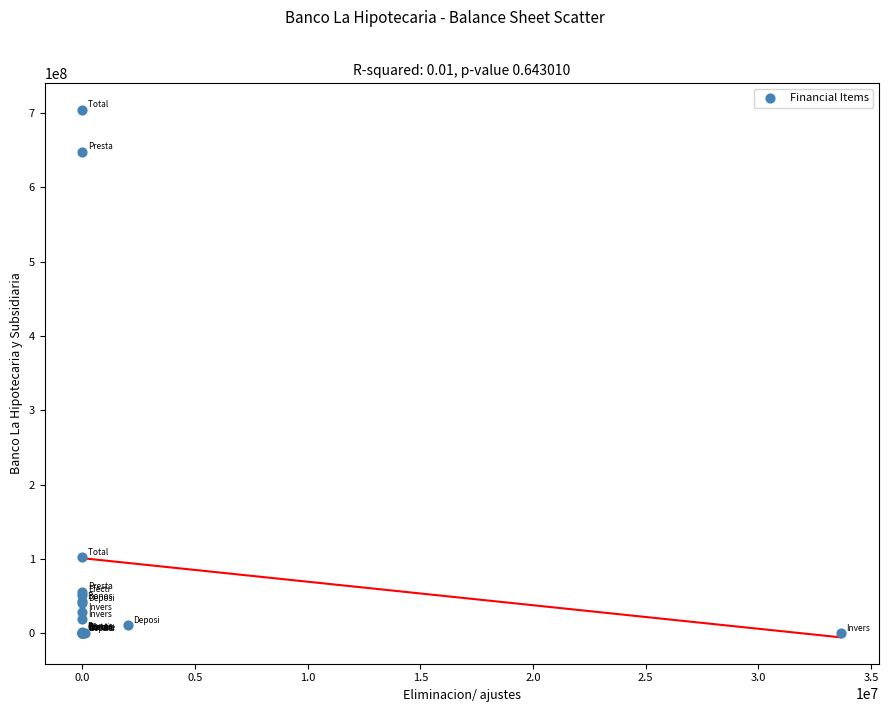

What Y value in the scatter plot is closest to 352307123?

102194784.0